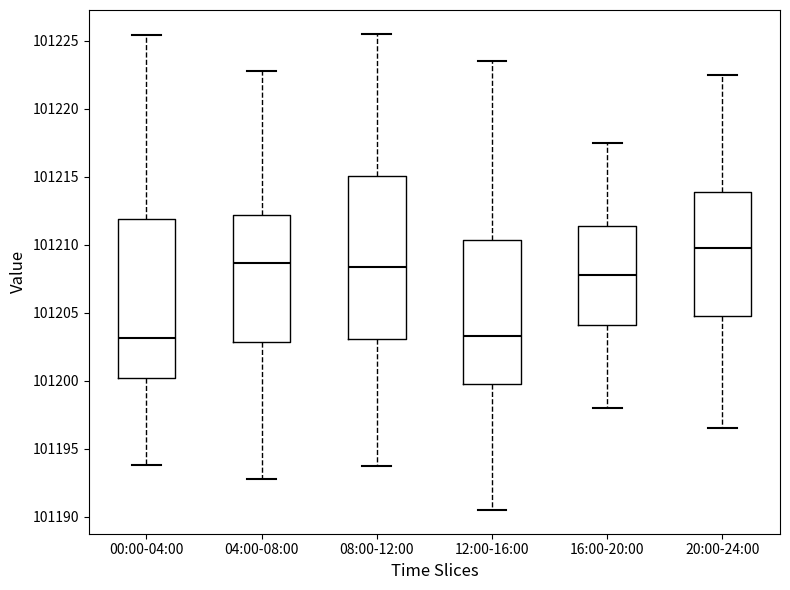

Where is the upper edge of the box for 00:00-04:00 on the y-axis? The values are not printed on the chart, so give them approximately, as read against the axis.

101212.0